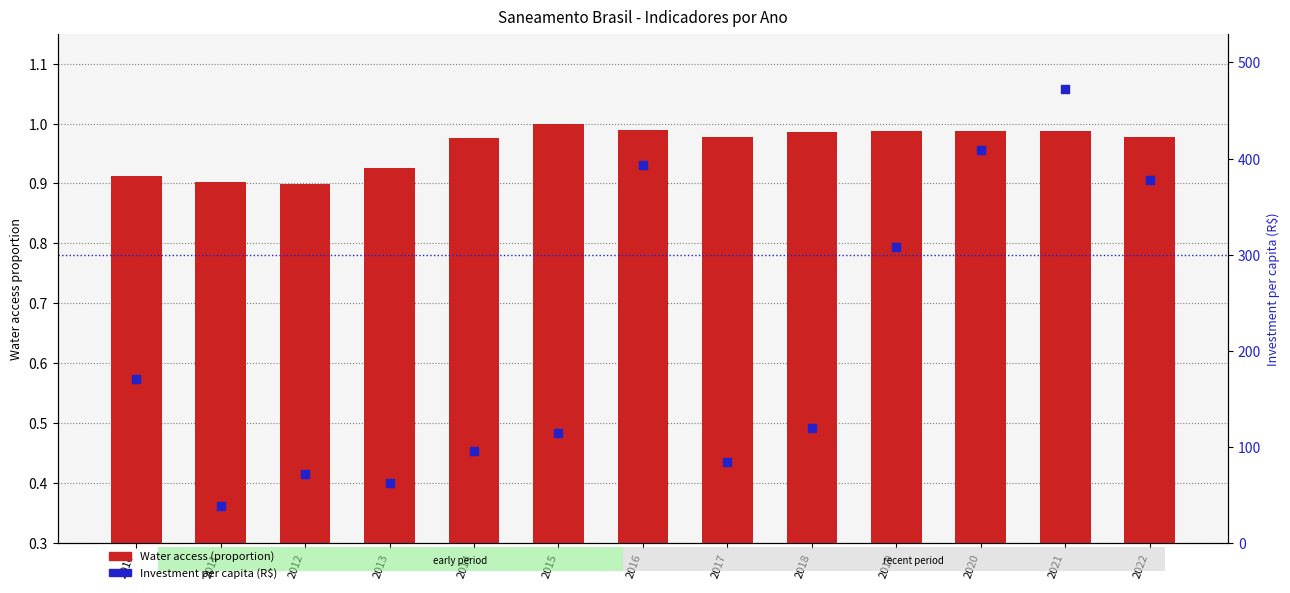

What is the total value across all series at 2014?

96.9